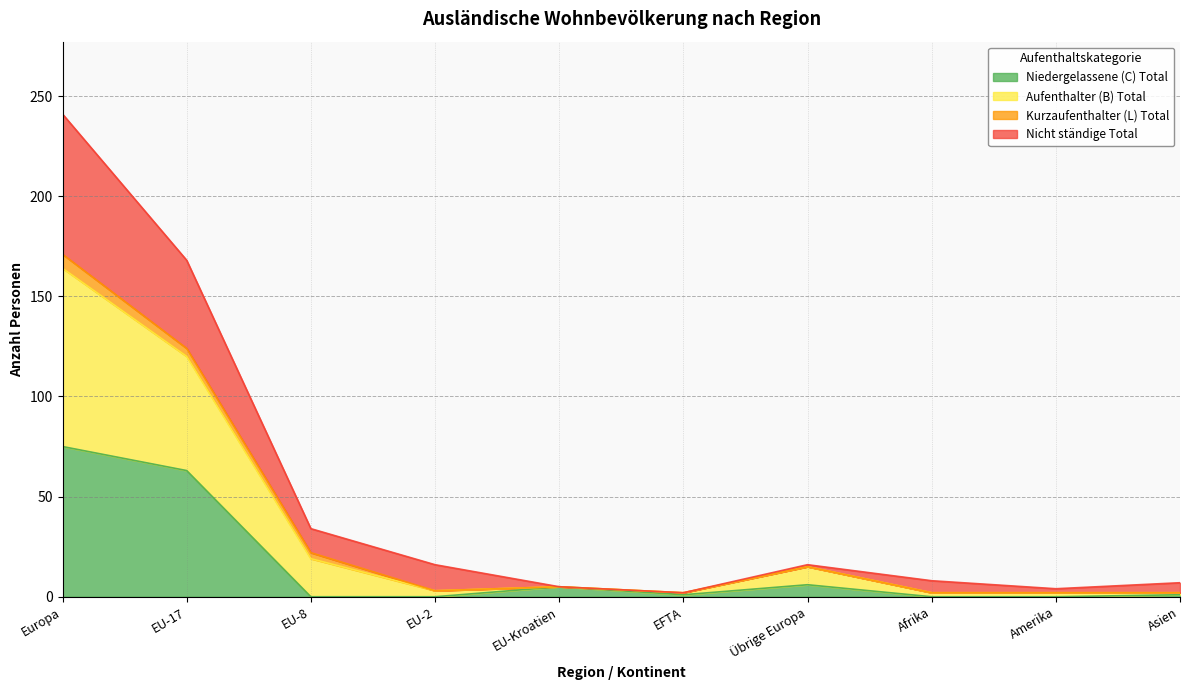

At which category is the sum across all series the highest?

Europa